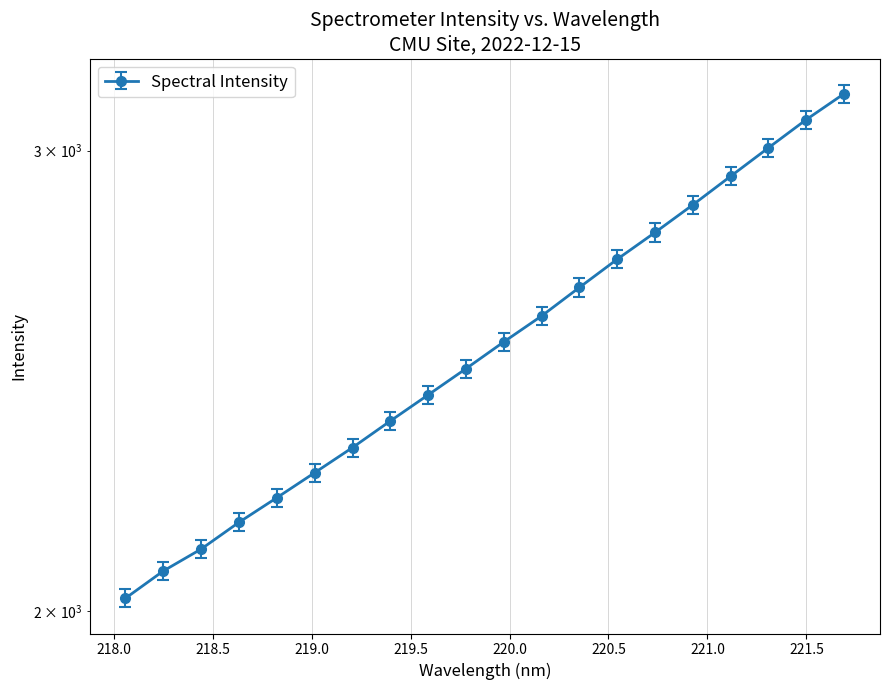

What is the greatest value displayed?

3154.3